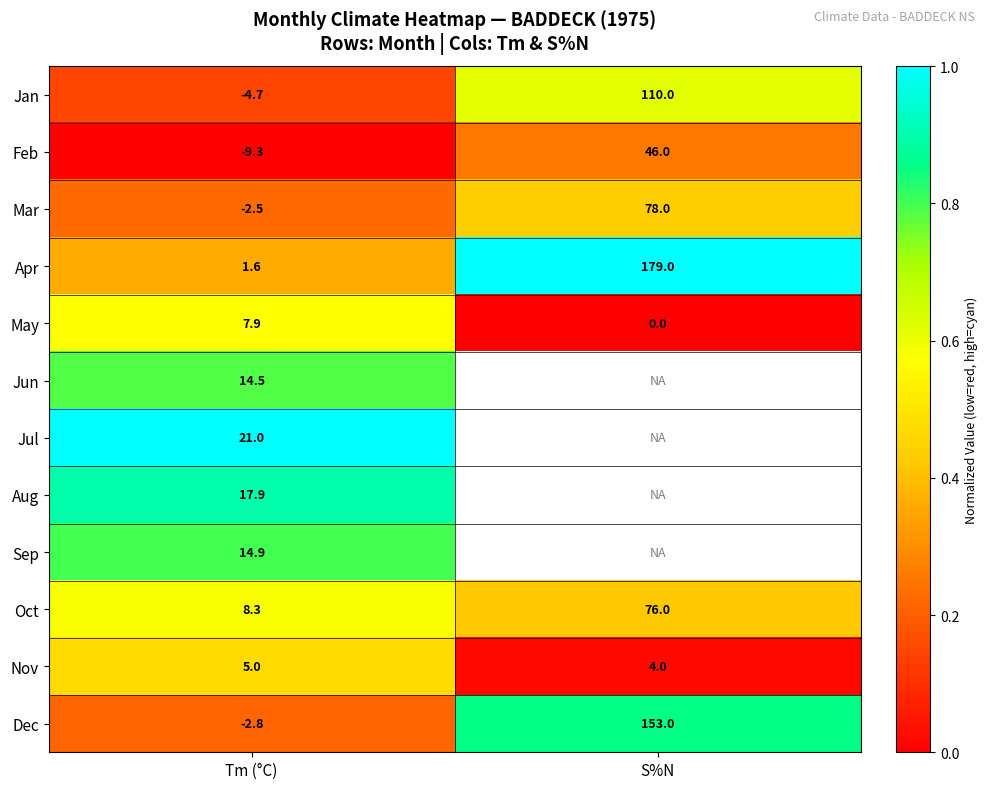

Is the value of Jun at Tm (°C) greater than the value of Dec at Tm (°C)?

Yes